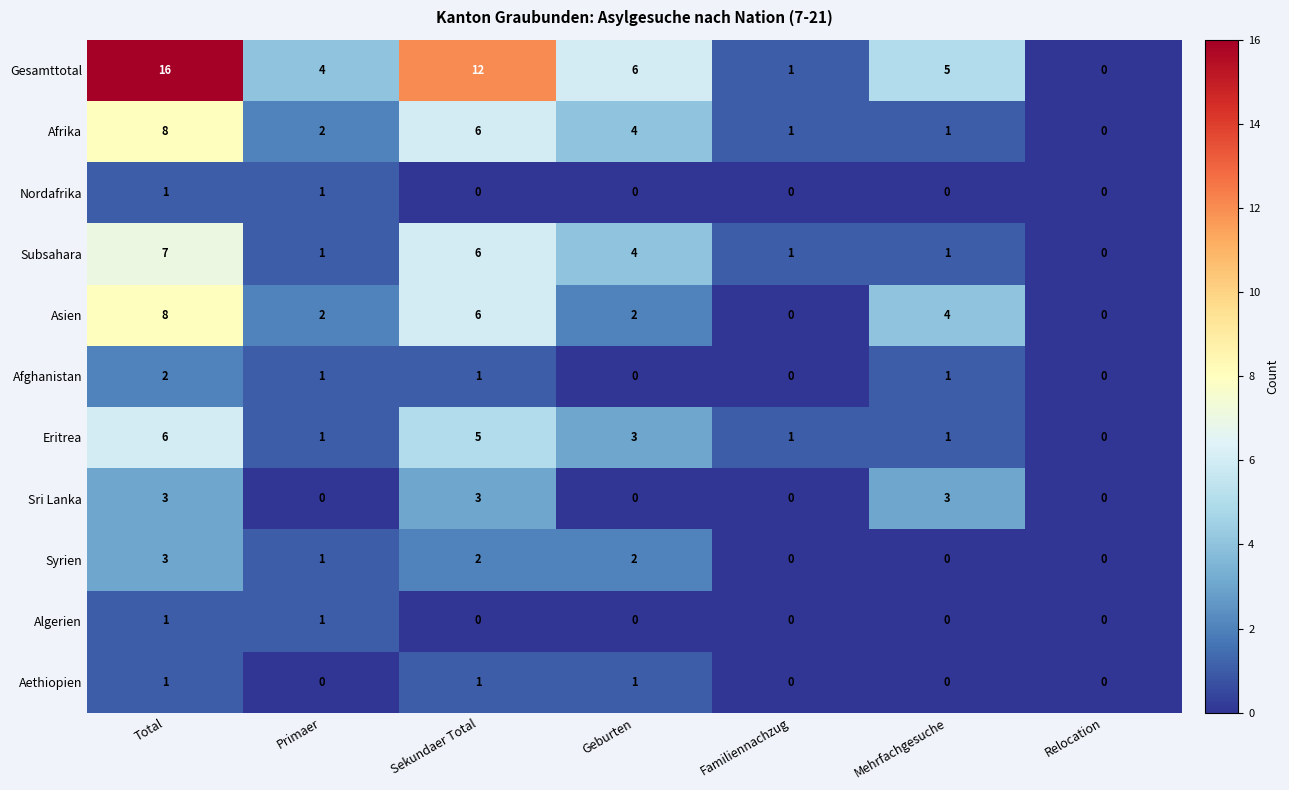

Is it true that Syrien equals 3 at Sekundaer Total?

False